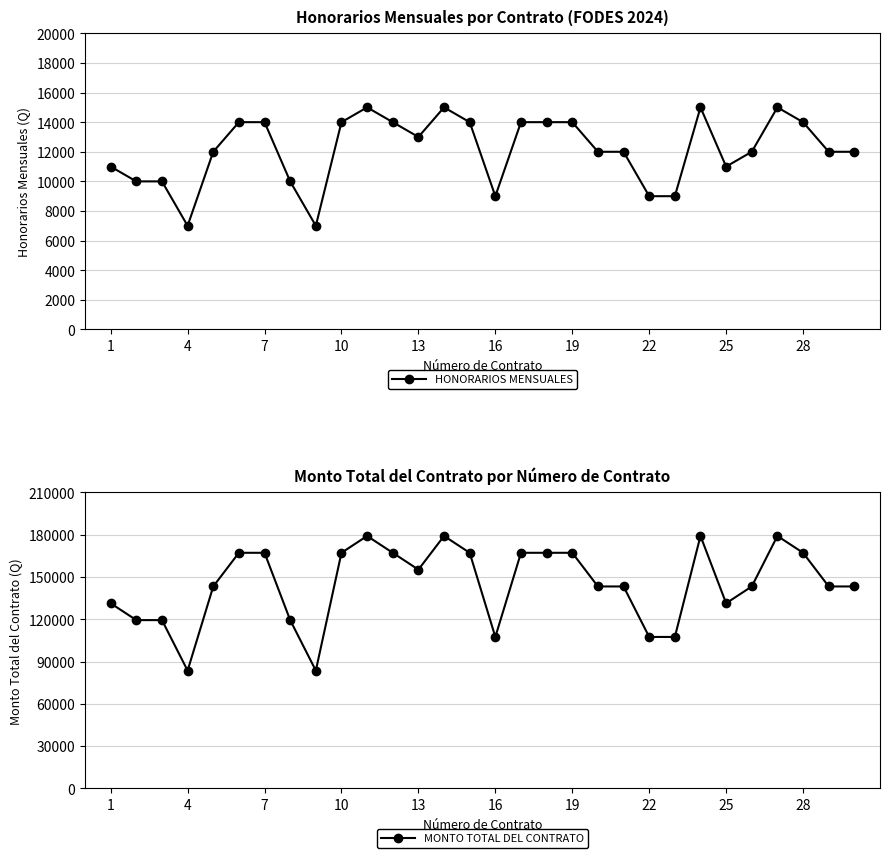

What is the highest value of the HONORARIOS MENSUALES series?

15000